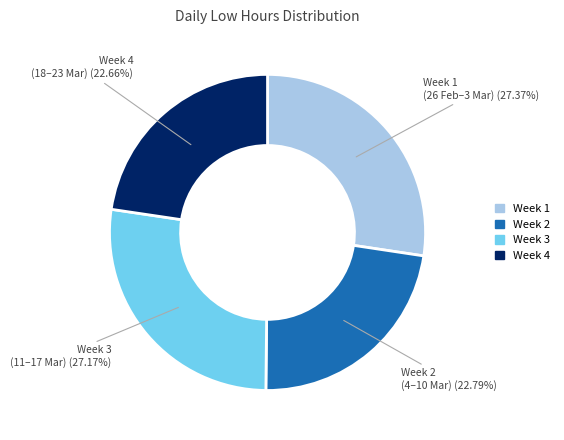

Does any single category account for the majority?

No